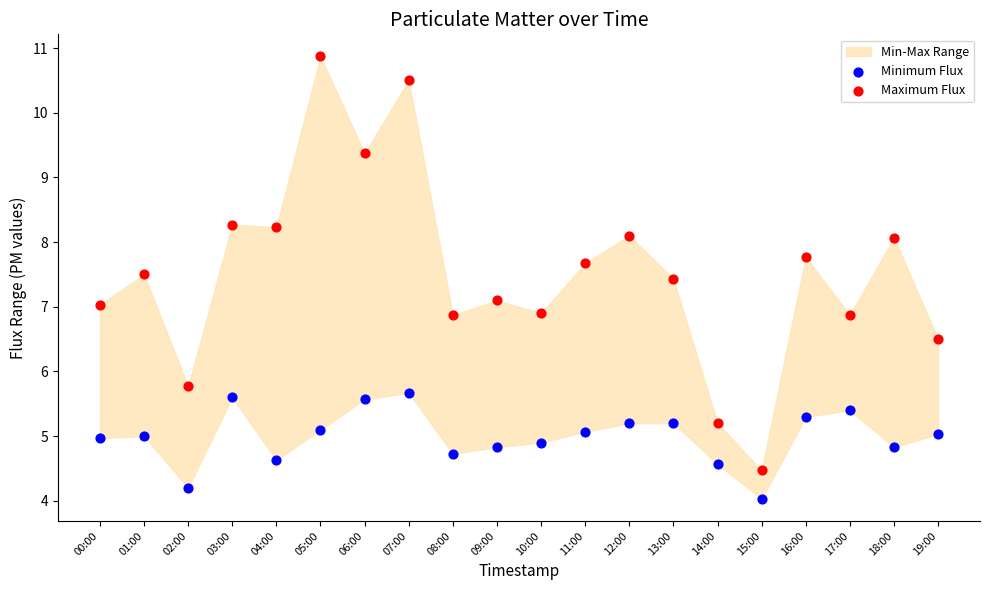

Across all data points, what is the range of Y values (max minus min)?

6.8